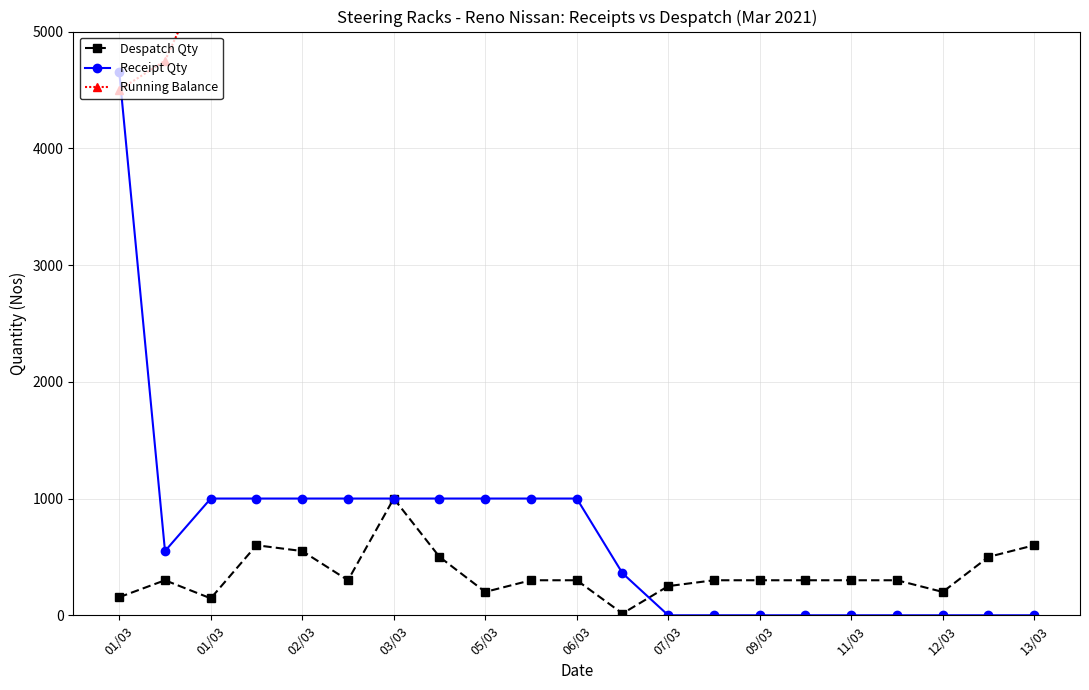

True or false: Receipt Qty has a value of 1466 at 06/03.

False